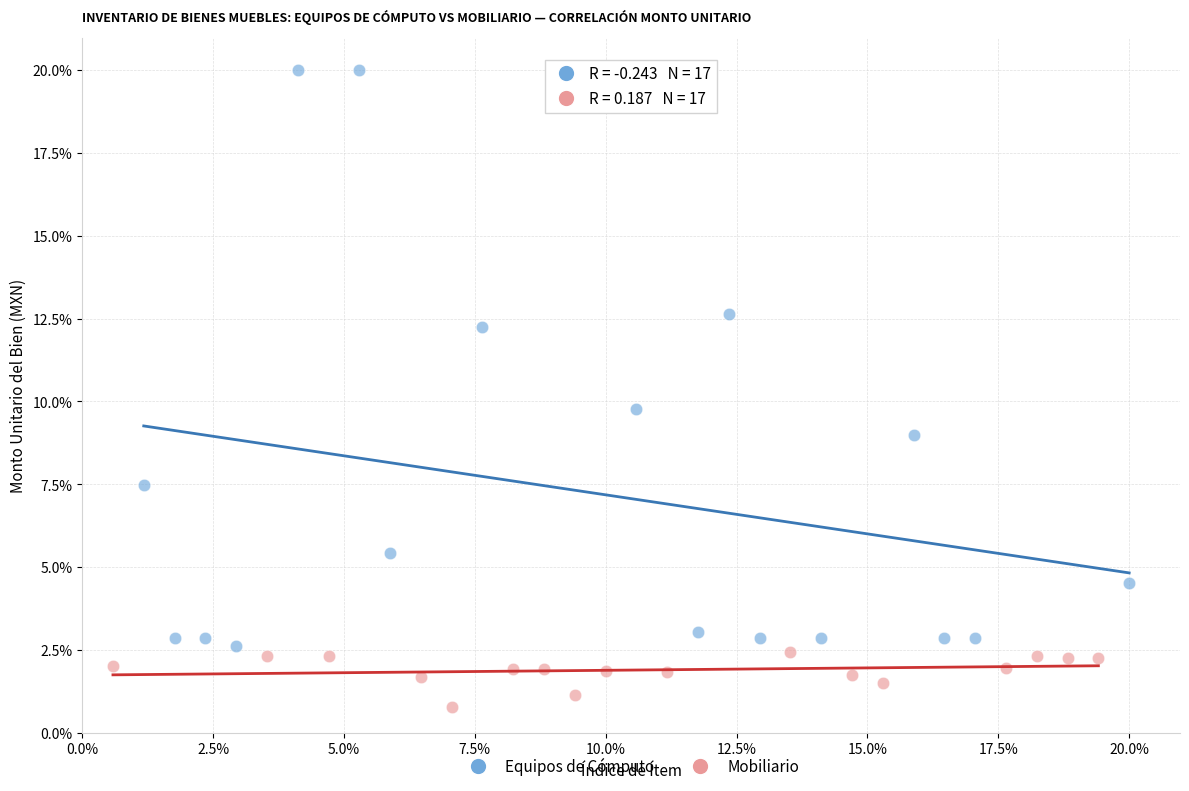

What are all the series names shown in the legend?

Equipos de Cómputo, Mobiliario